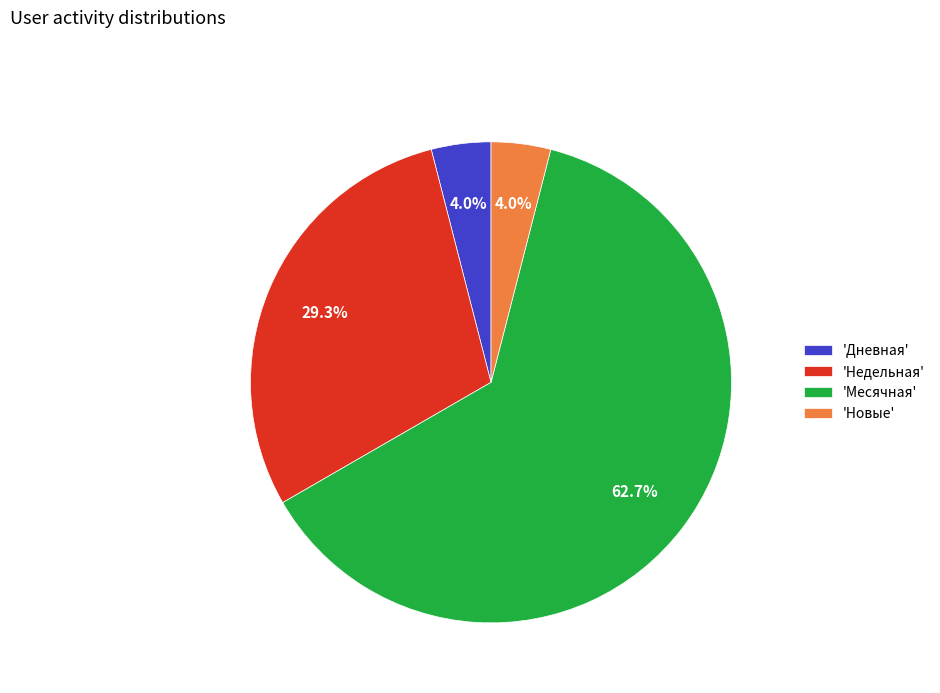

Does any single category account for the majority?

Yes